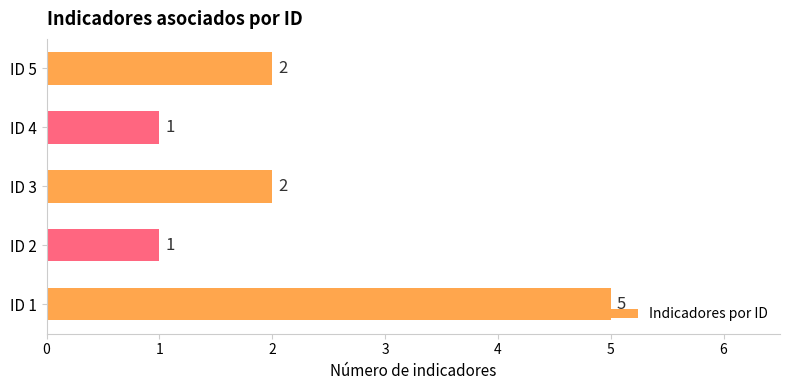

How many data points are less than 2?

2